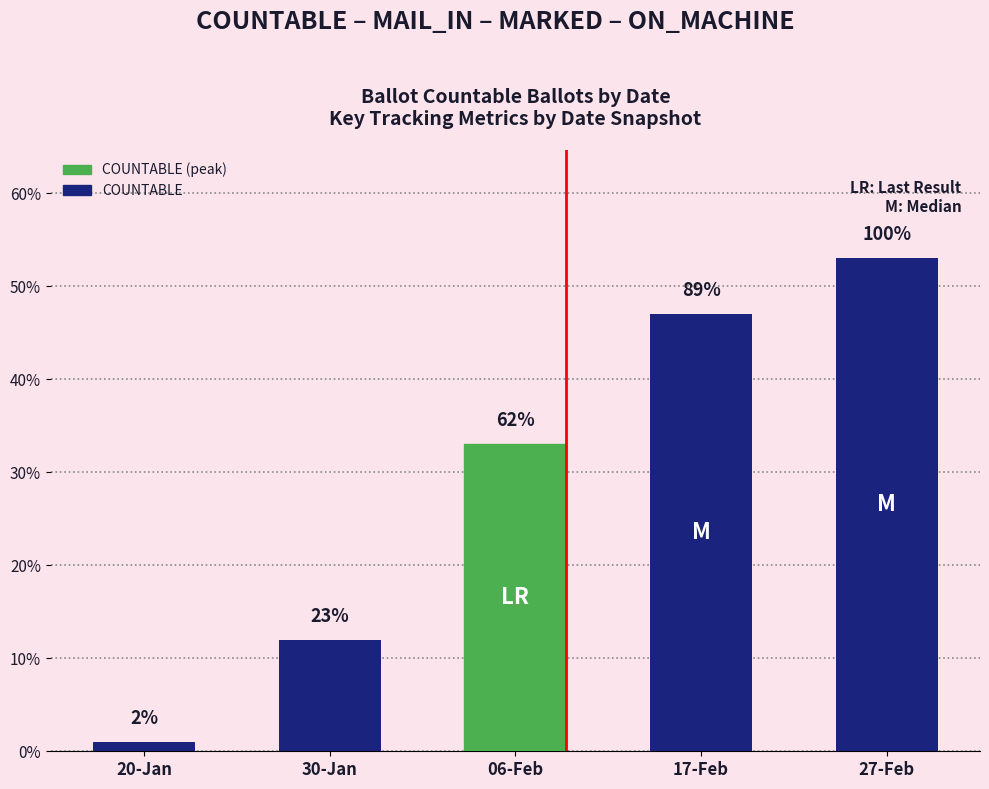

At which label does the data first exceed 33?

17-Feb